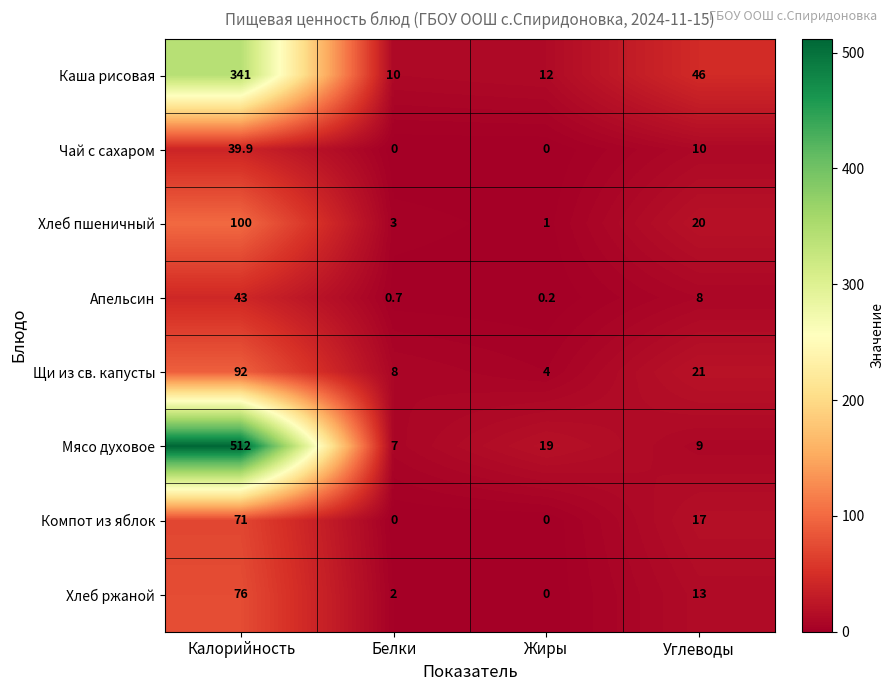

Read the Хлеб ржаной value at Углеводы.

13.0